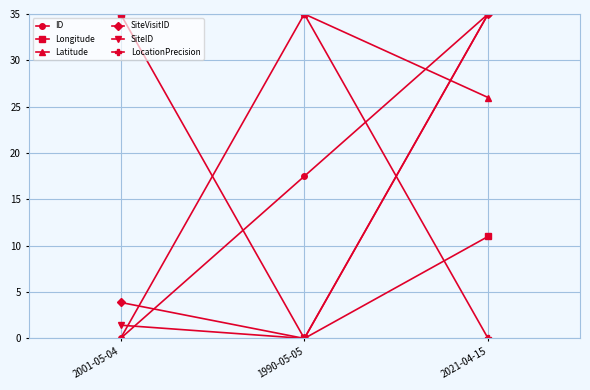

How many series are shown in this chart?

6